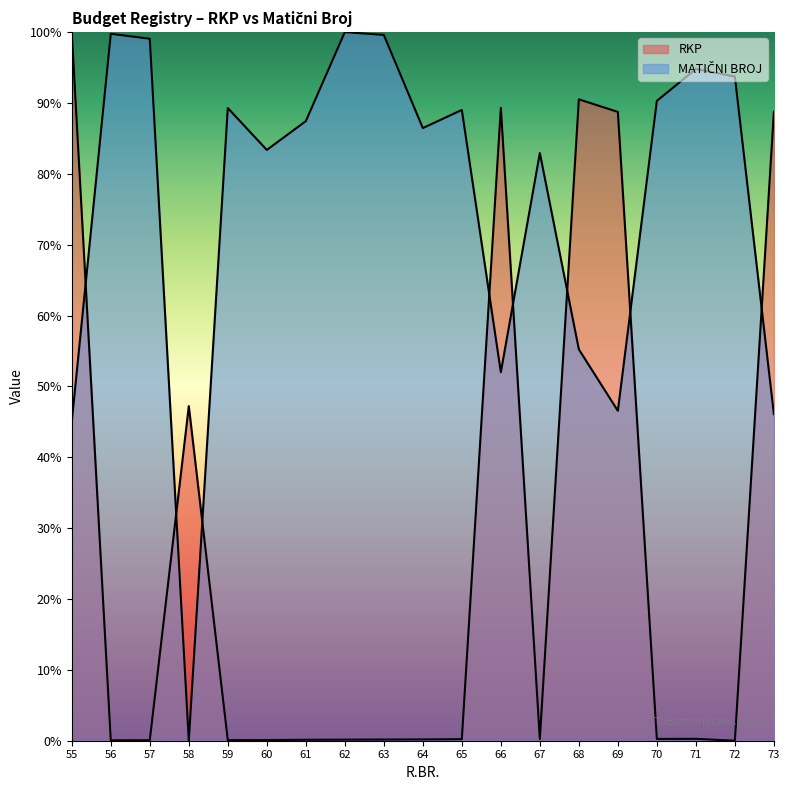

What are all the series names shown in the legend?

RKP, MATIČNI BROJ